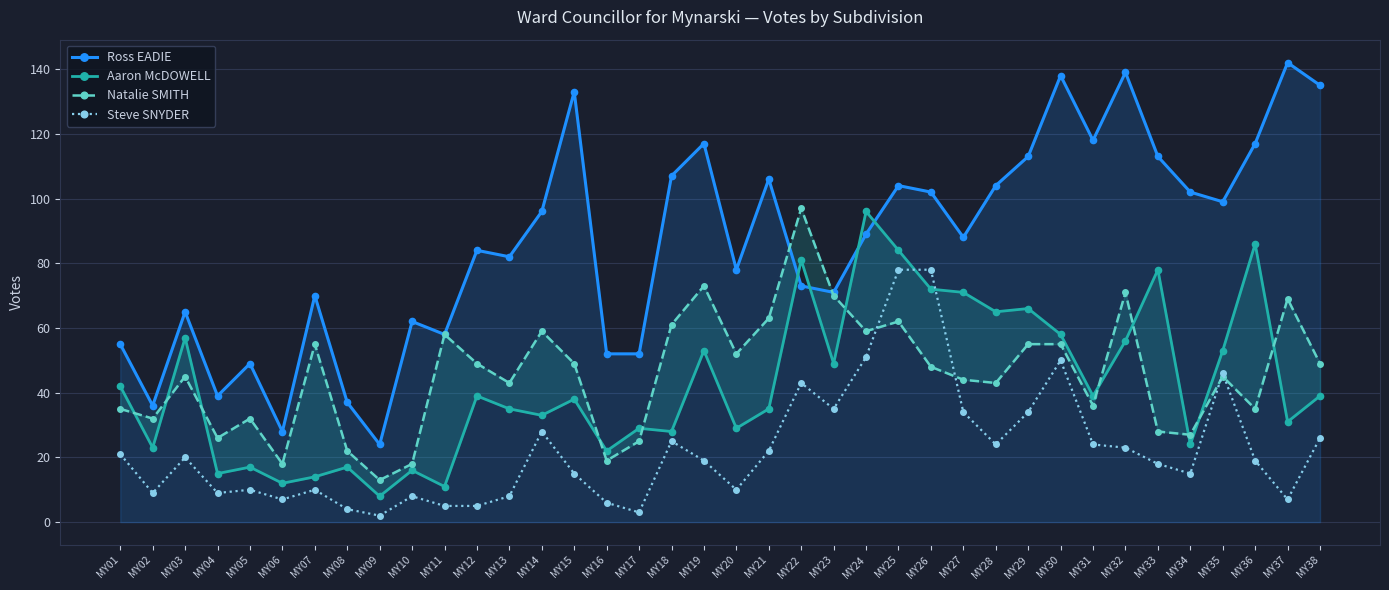

How many values in the Ross EADIE series are below 89?

19